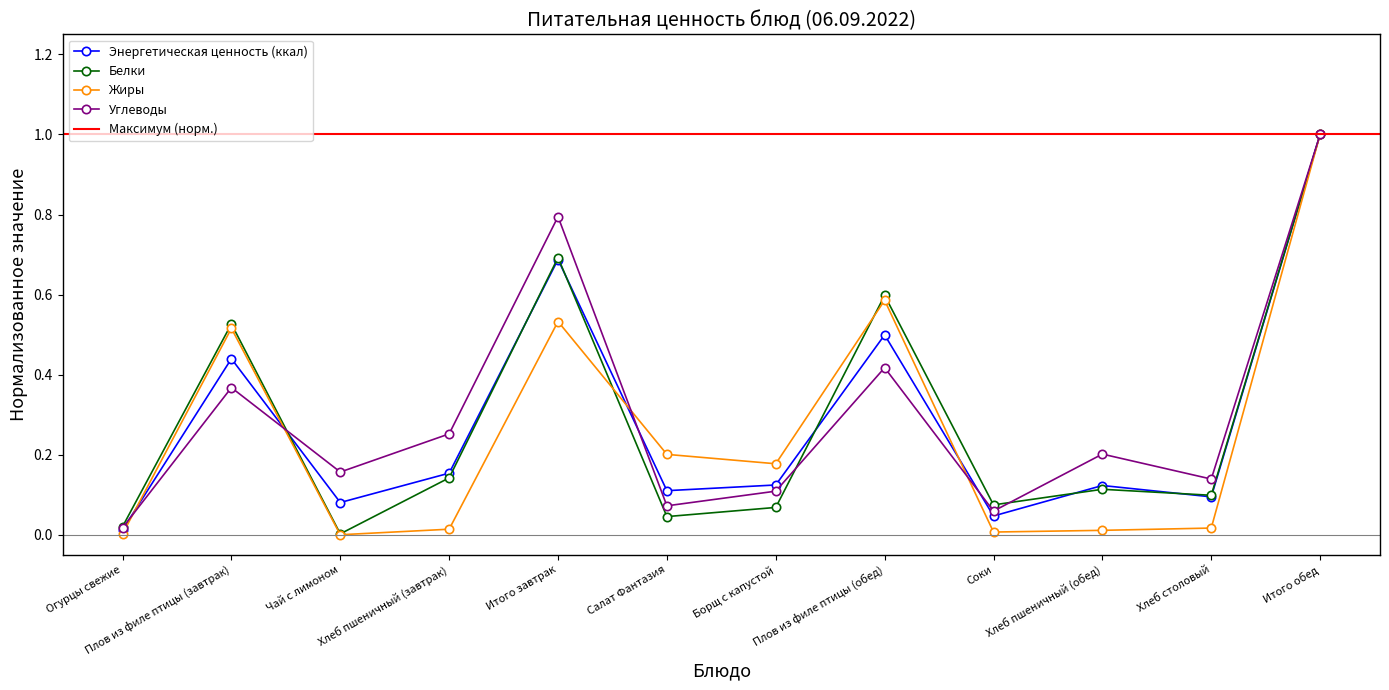

At which category is the sum across all series the highest?

Итого обед